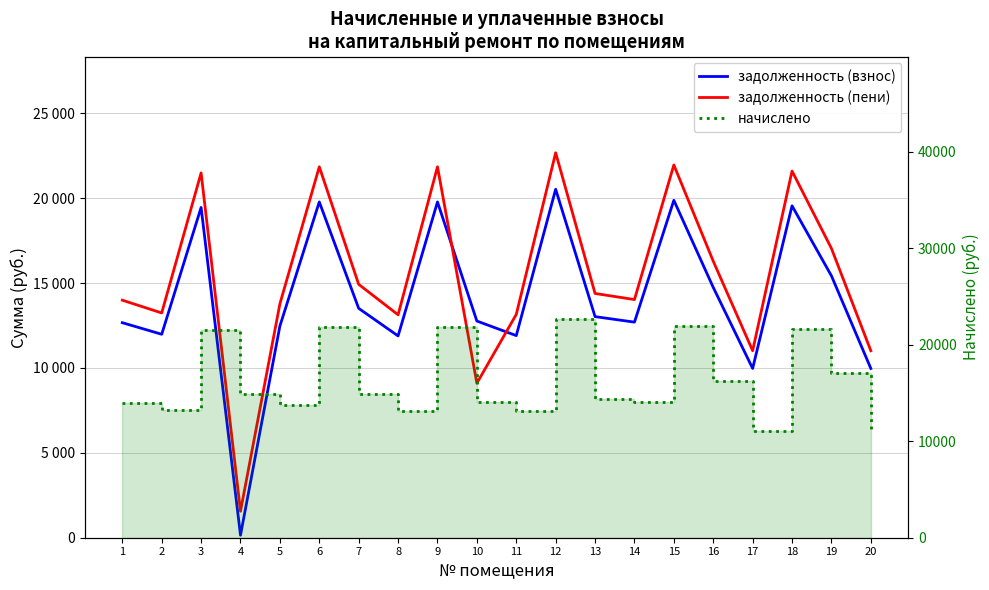

List the labels in order of начислено value, smallest first.

17, 20, 8, 11, 2, 5, 1, 14, 10, 13, 4, 7, 16, 19, 3, 18, 6, 9, 15, 12